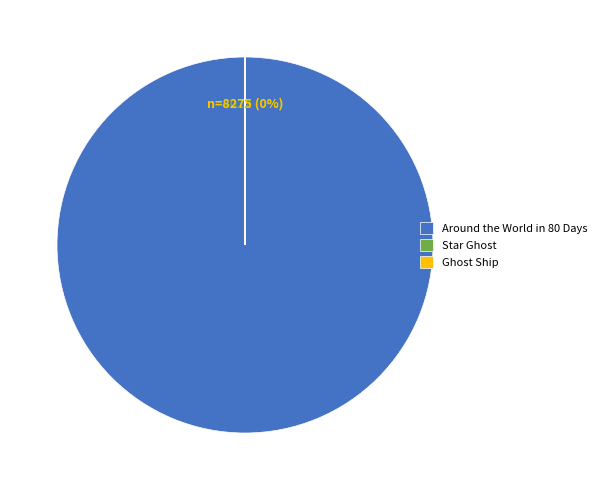

Rank the categories by value from highest to lowest.

Around the World in 80 Days, Ghost Ship, Star Ghost